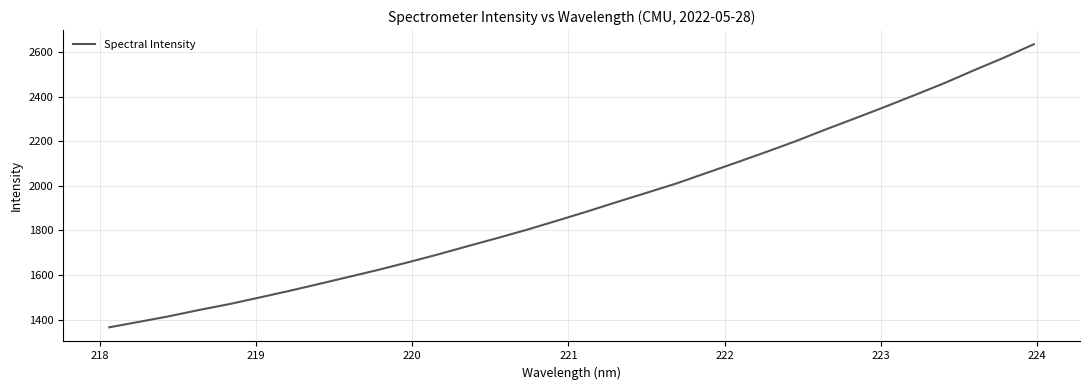

What is the difference between the maximum and minimum values?

1269.4